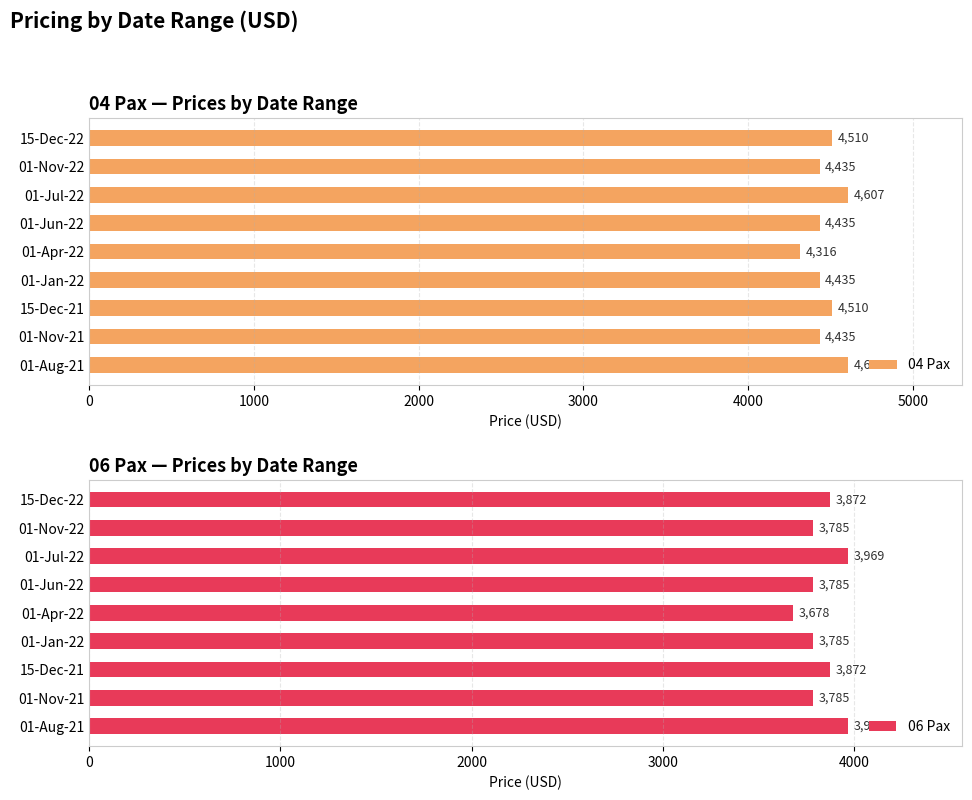

How many categories are shown in the chart?

9